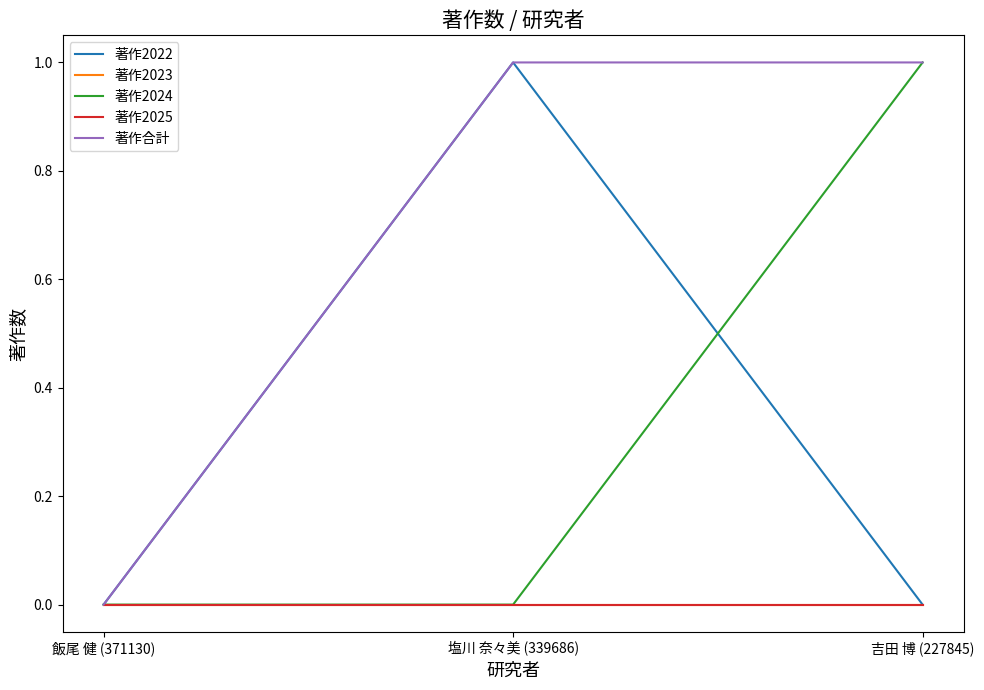

Does the chart have visible grid lines?

No